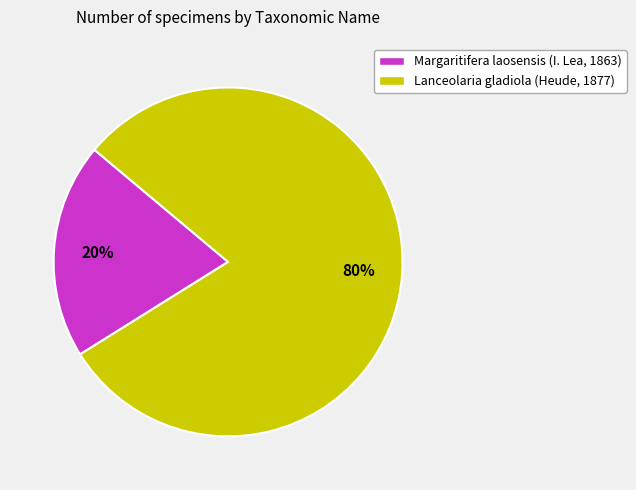

The Margaritifera laosensis (I. Lea, 1863) slice represents 28% of the pie. True or false?

False